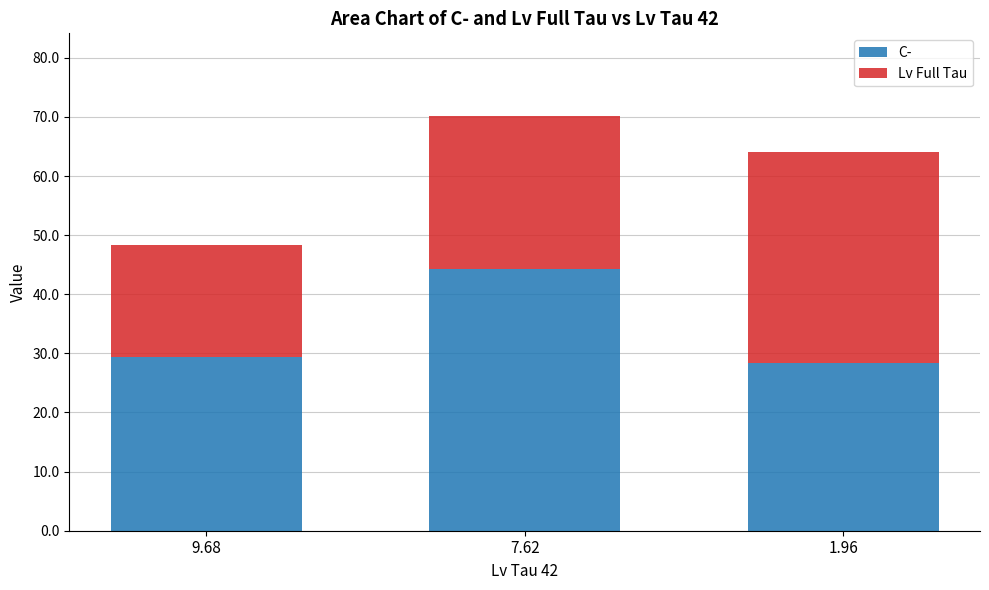

Which category has the highest value in the C- series?

7.62